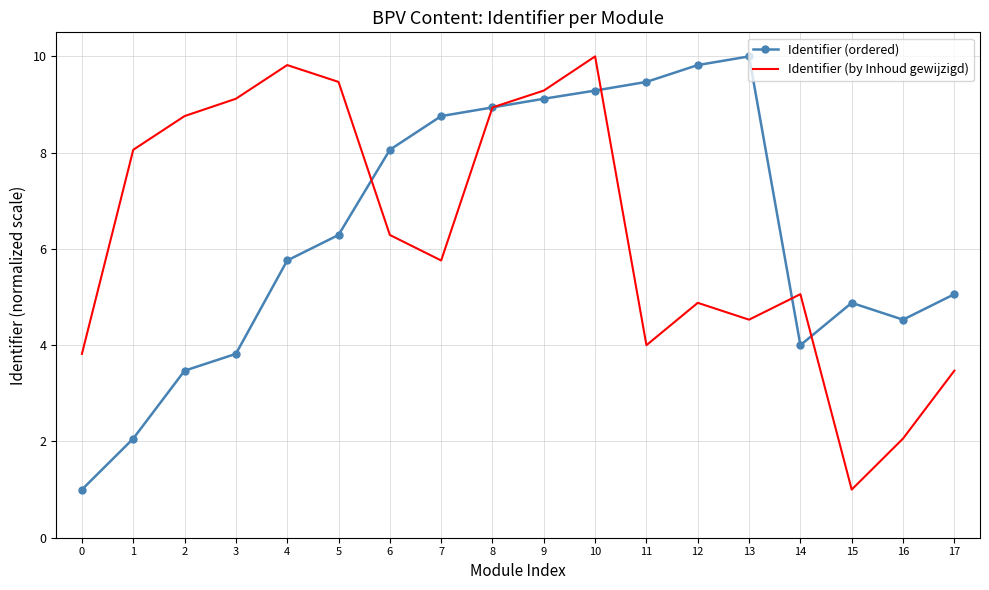

What is the smallest value displayed?

1.0